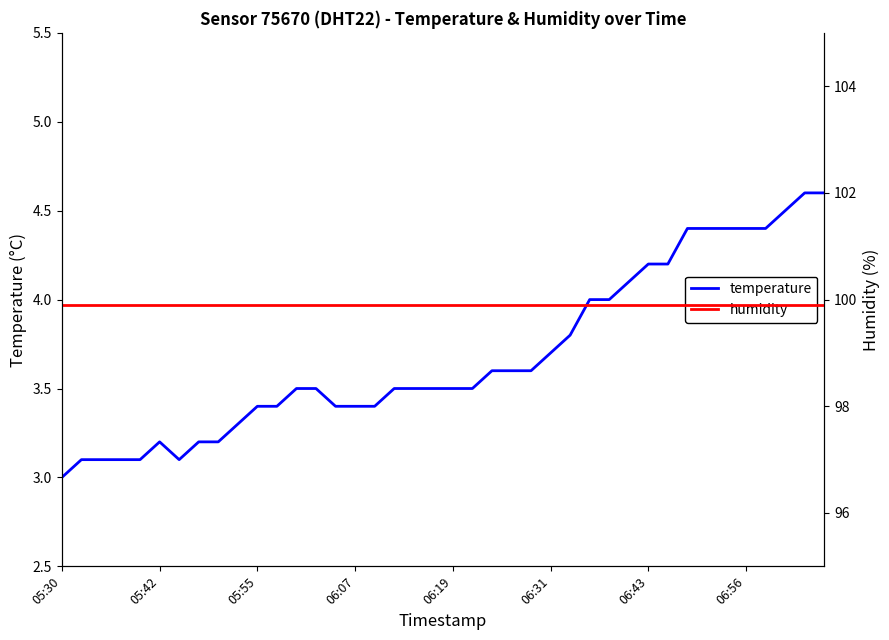

True or false: humidity and temperature cross at least once.

False